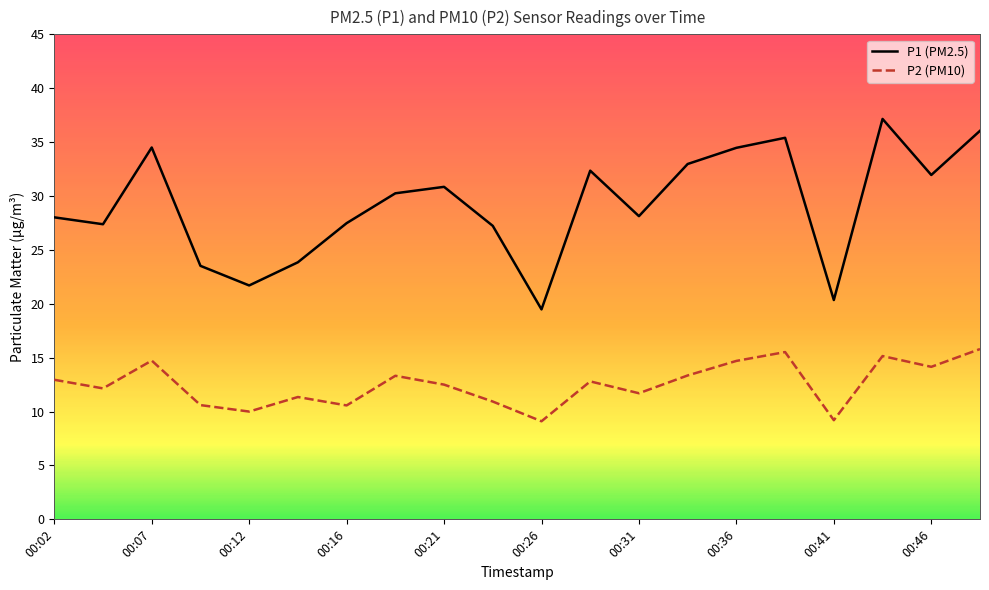

True or false: P1 (PM2.5) and P2 (PM10) intersect in this chart.

False